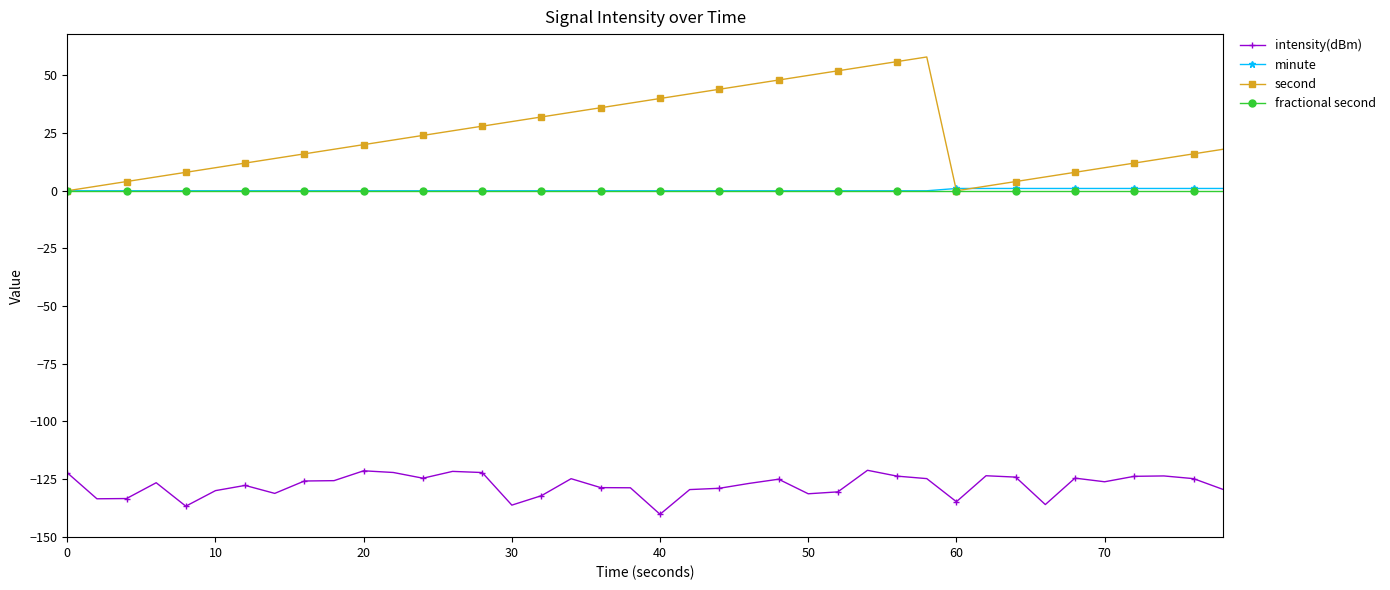

What is the smallest value displayed?

-140.2